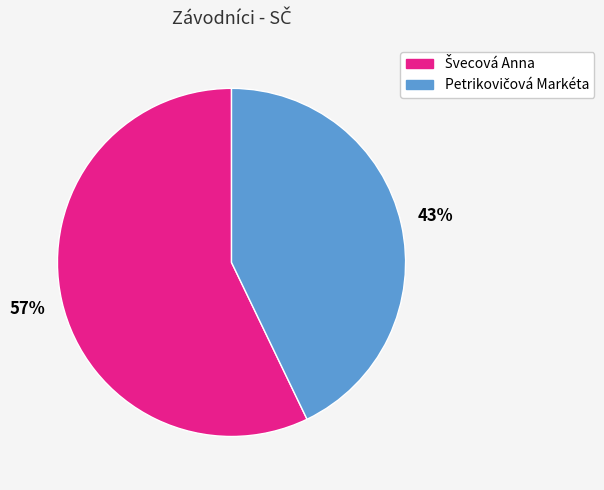

To the nearest percent, what is the average slice percentage?

50%